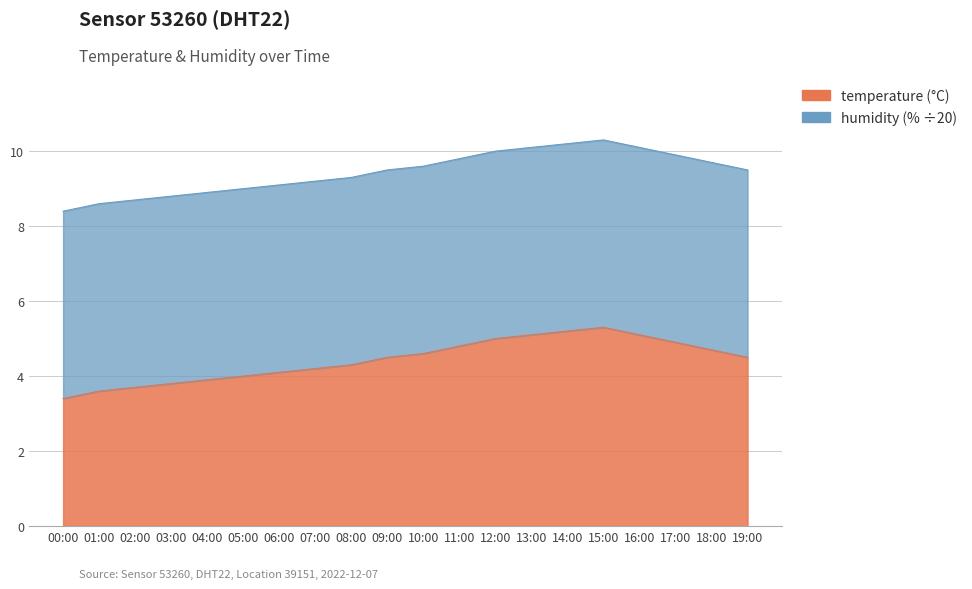

The chart shows a value of 10.1 at 16:00. True or false?

True